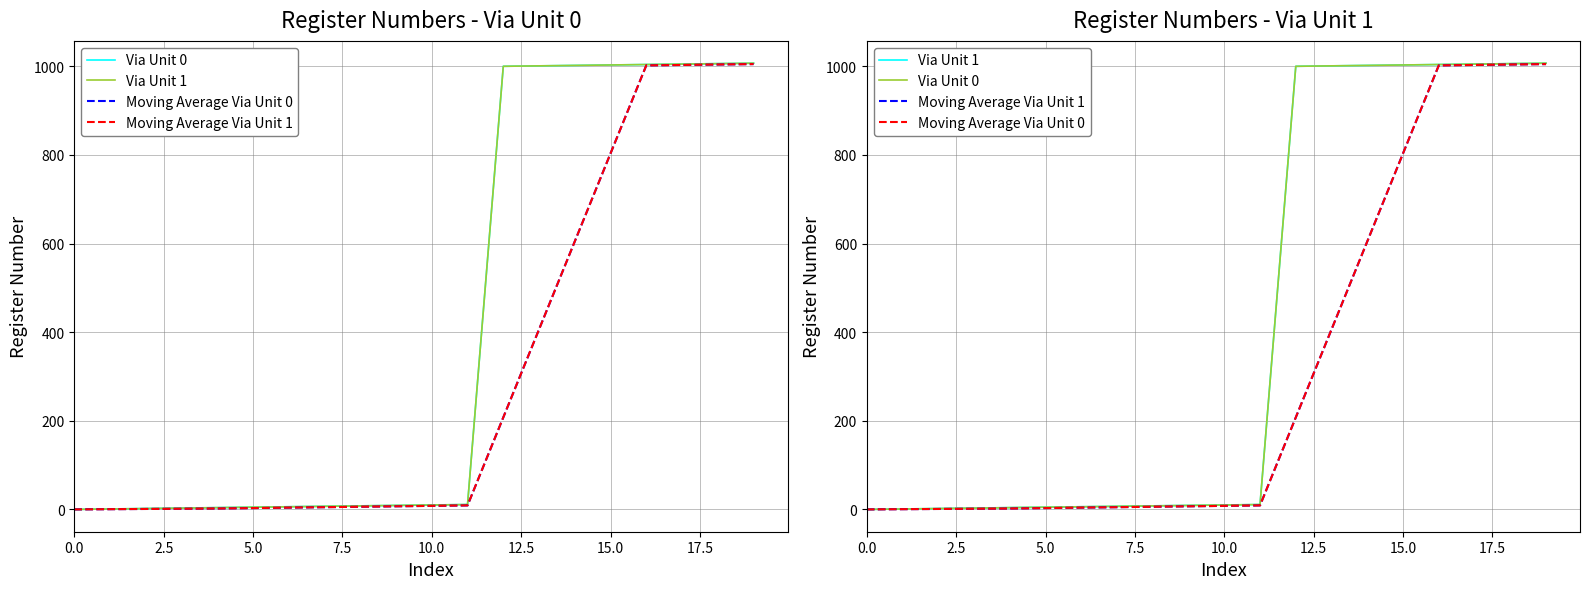

Which has a higher value, 9 or 2.5?

9